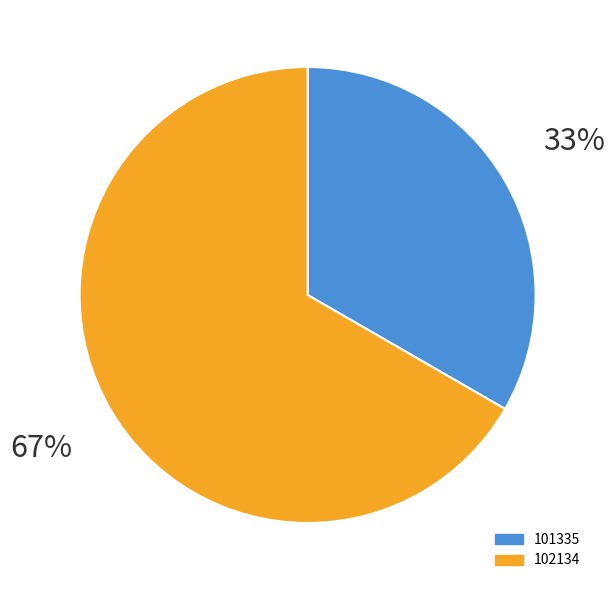

Is 102134 the majority of the pie?

Yes